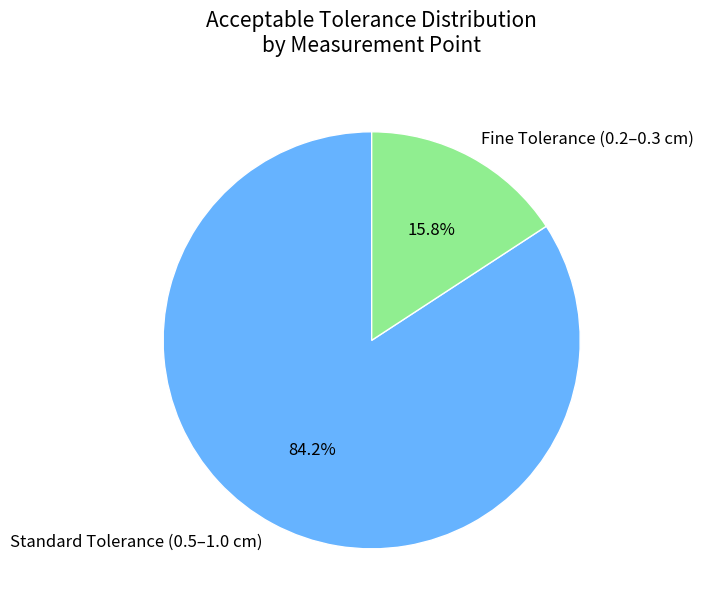

Combined, do Standard Tolerance (0.5–1.0 cm) and Fine Tolerance (0.2–0.3 cm) account for over 50%?

Yes